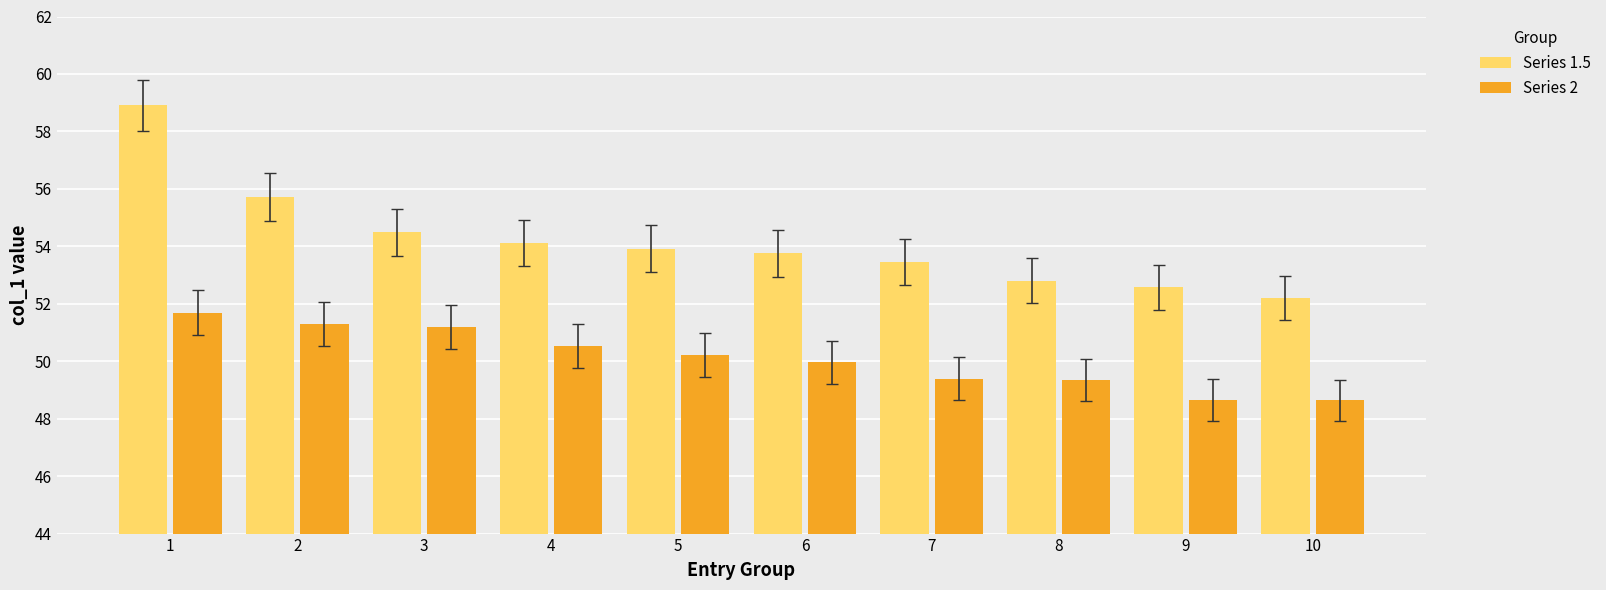

At which category is the sum across all series the highest?

1